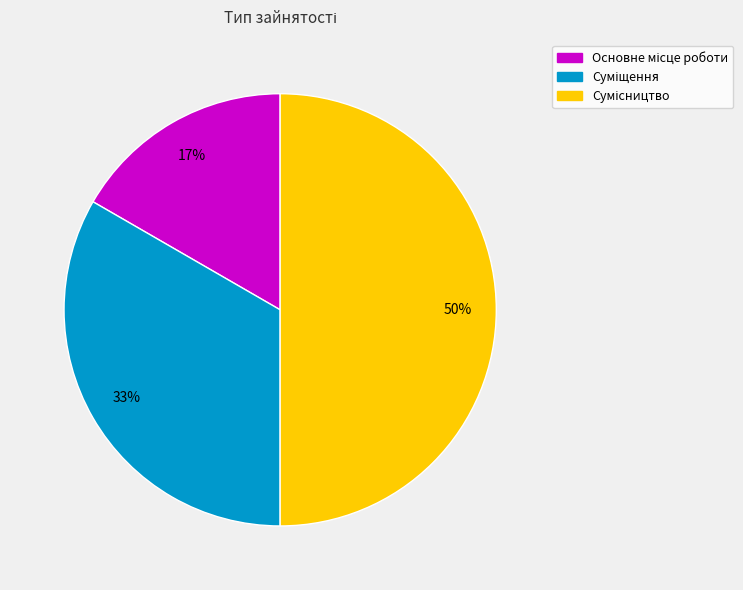

To the nearest percent, what is the difference between the largest and smallest slice percentages?

33%